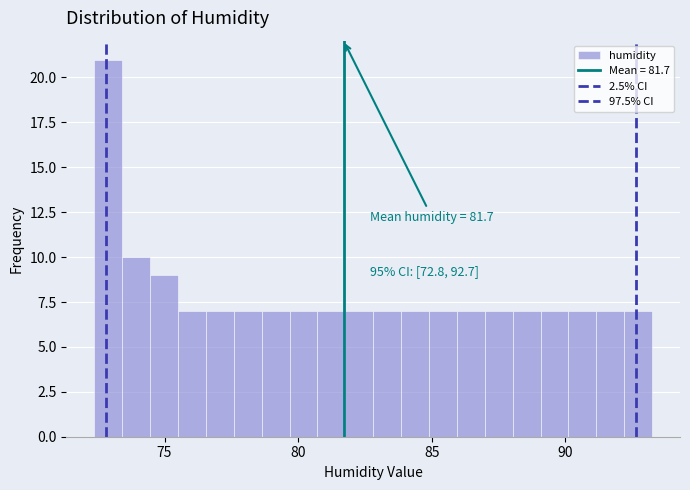

Around what value on the x-axis is the tallest bar? Give the approximate position of its centre, as read against the axis.

73.0